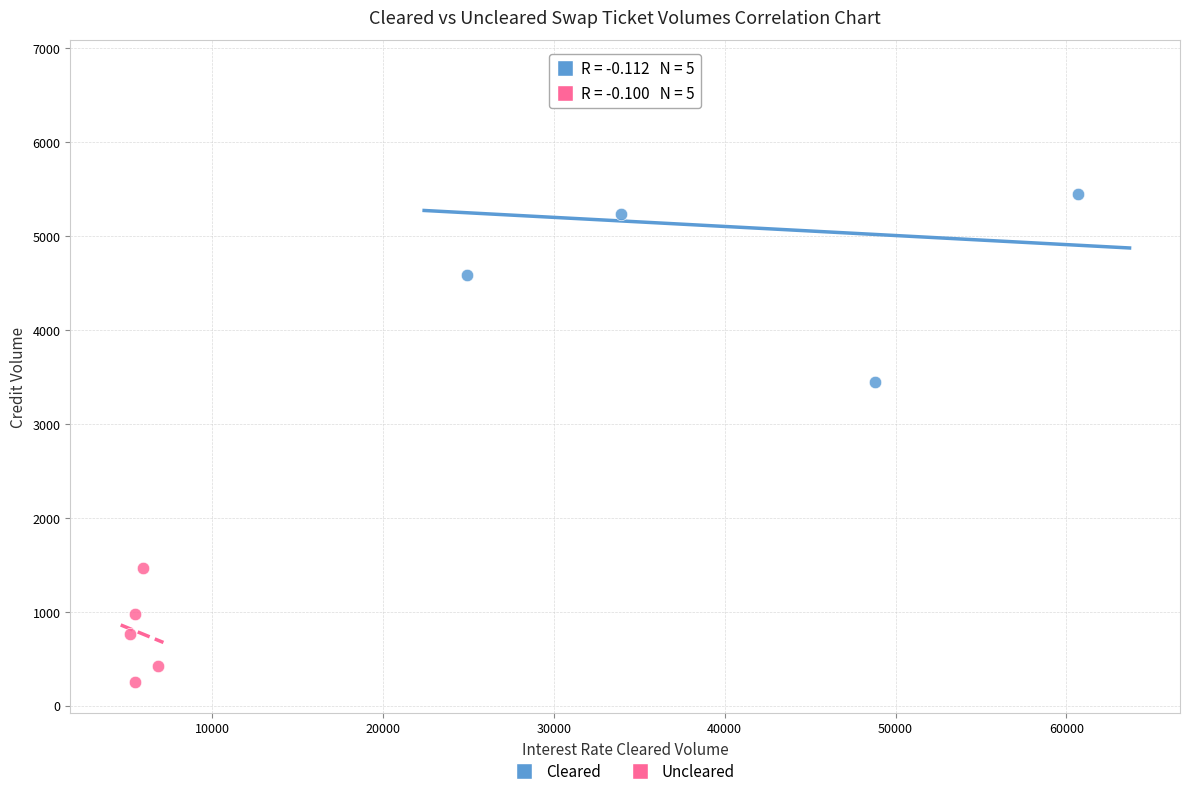

Which series has the widest spread of Y values?

Cleared